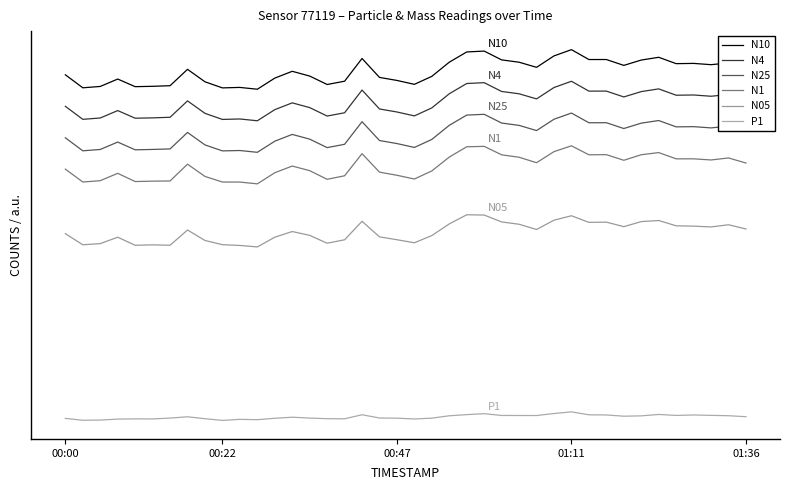

At which label is N25 closest to -27?

01:36